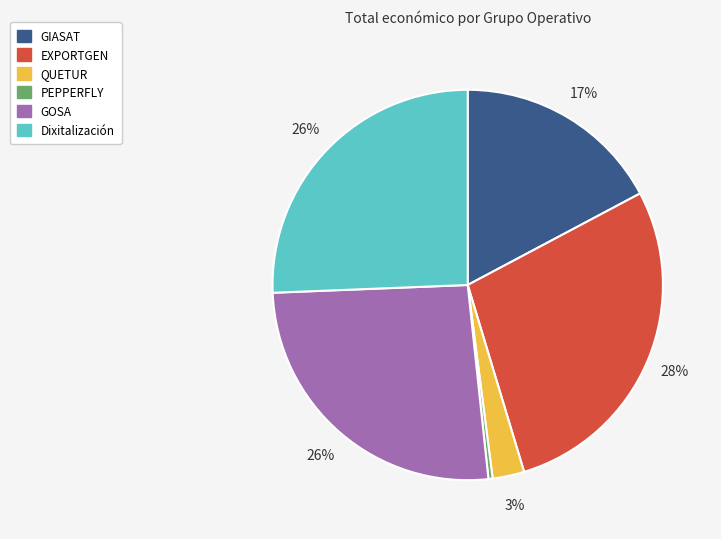

Which category has the smallest portion of the pie?

PEPPERFLY